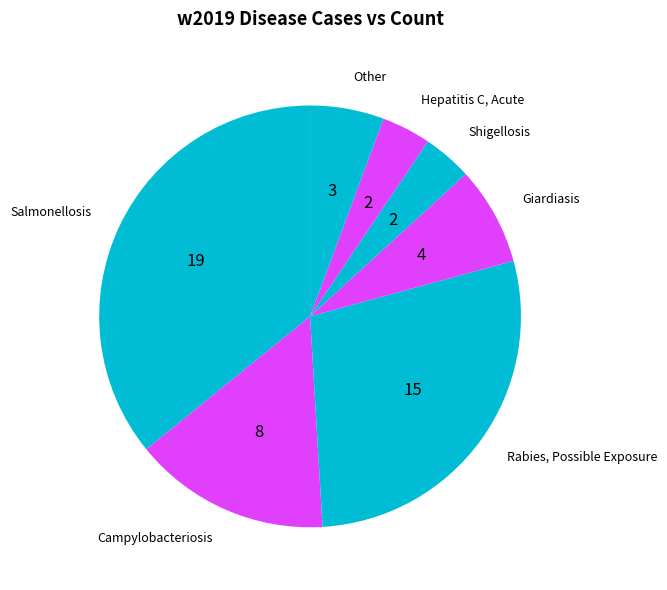

How many slices are in this pie chart?

7